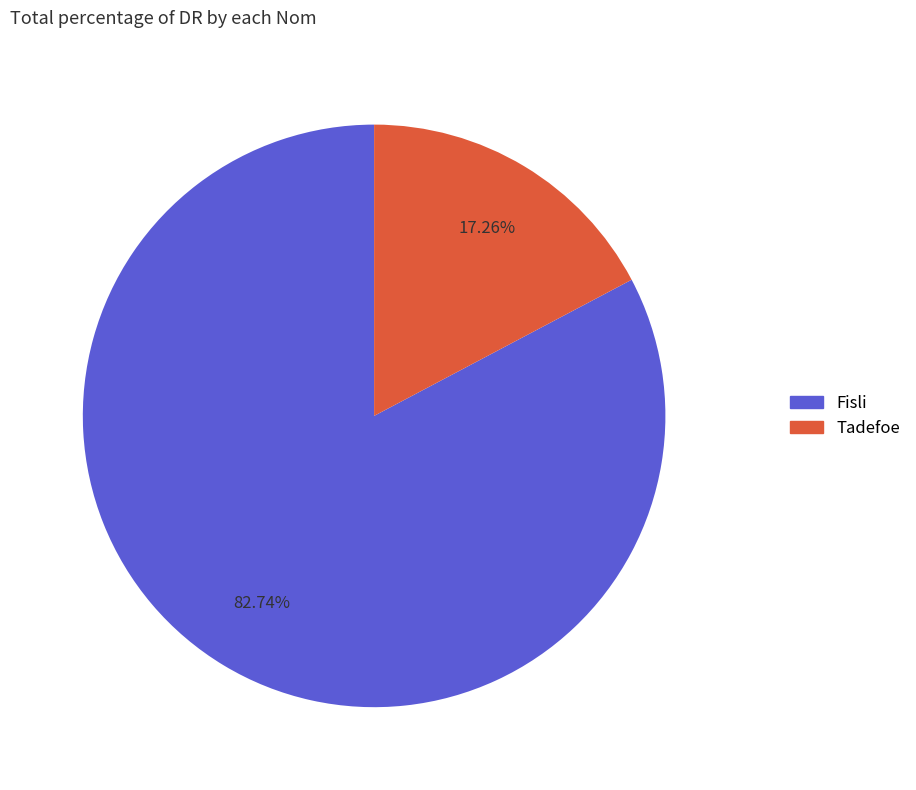

To the nearest percent, what is the difference between the Tadefoe and Fisli slice percentages?

65%